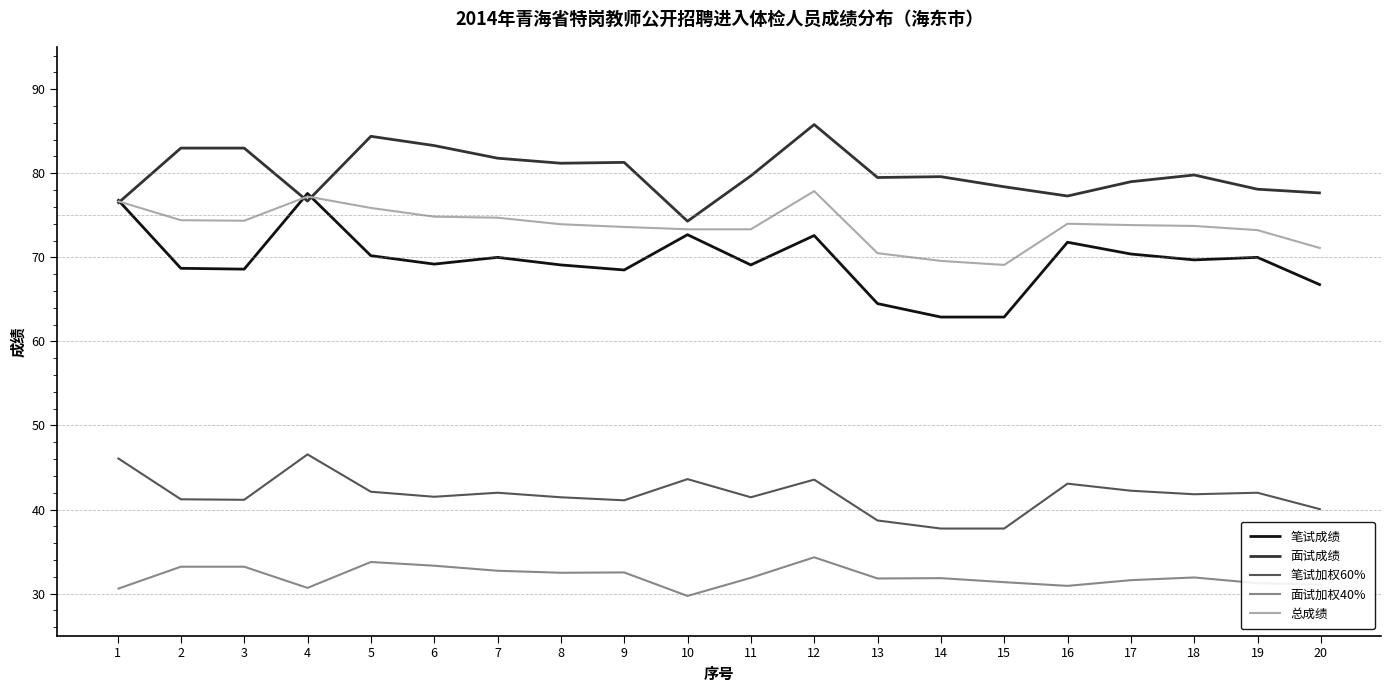

What is the greatest value displayed?

85.8